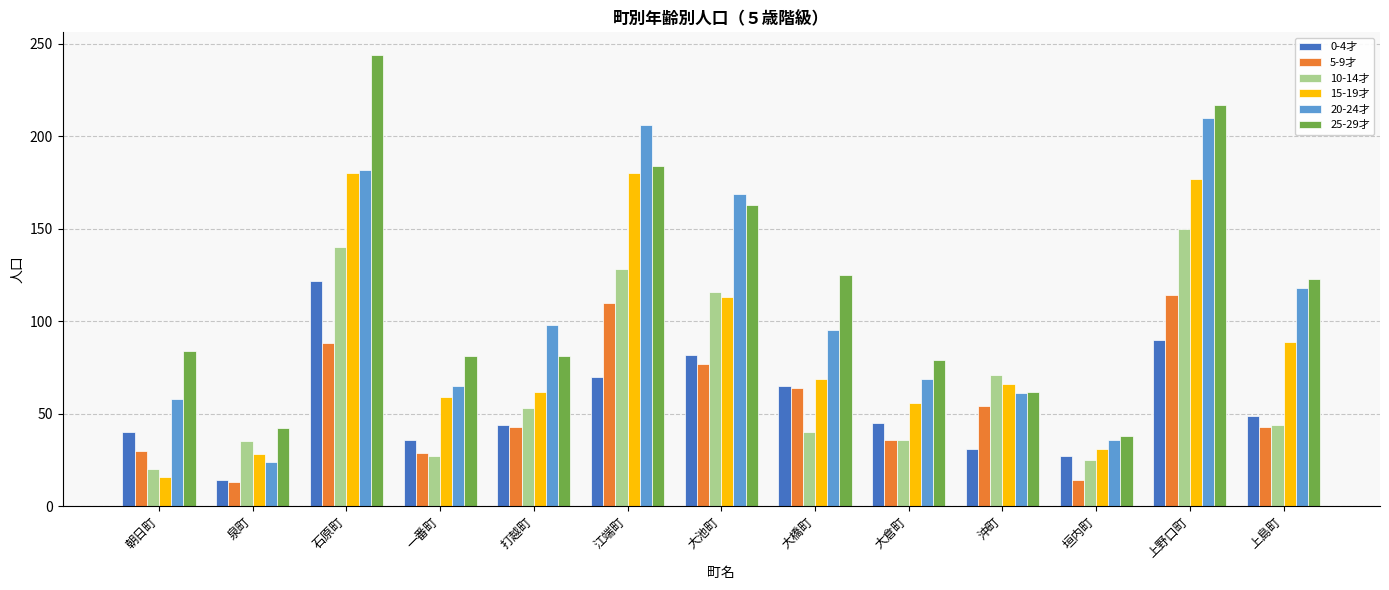

How many data points does each series have?

13